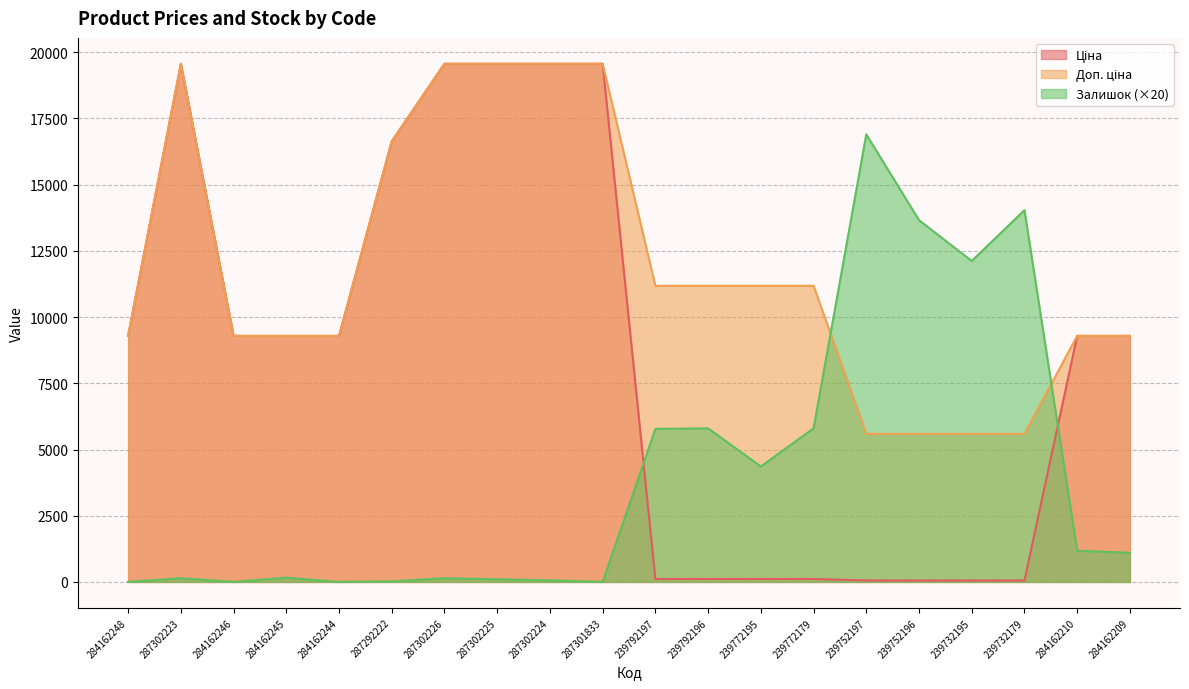

How many interior local peaks does the Ціна series have?

1